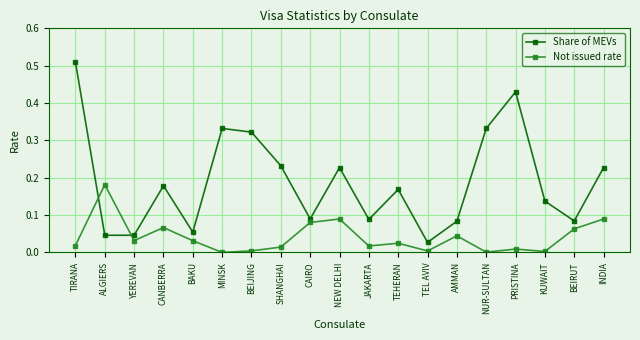

True or false: Not issued rate and Share of MEVs intersect in this chart.

True